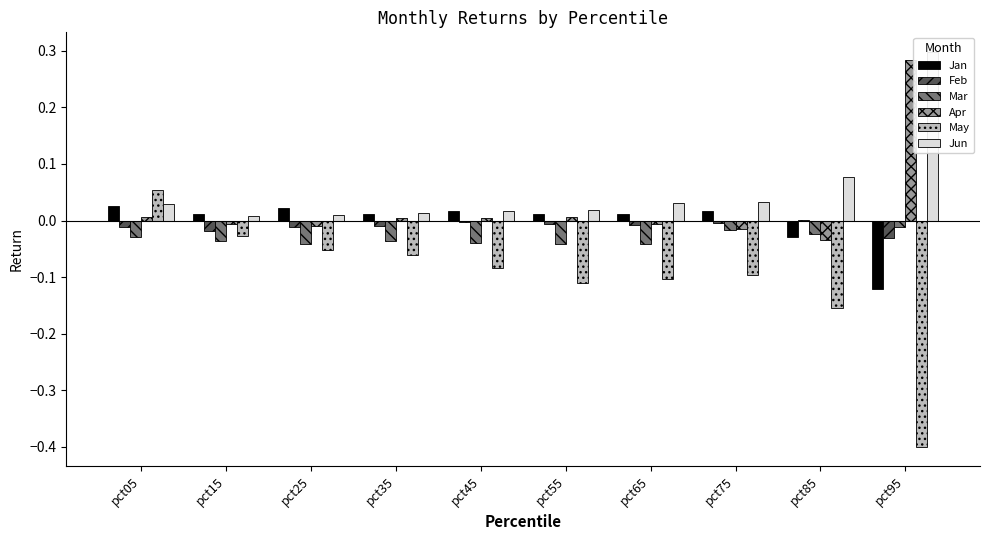

Which series has the widest spread of values?

May